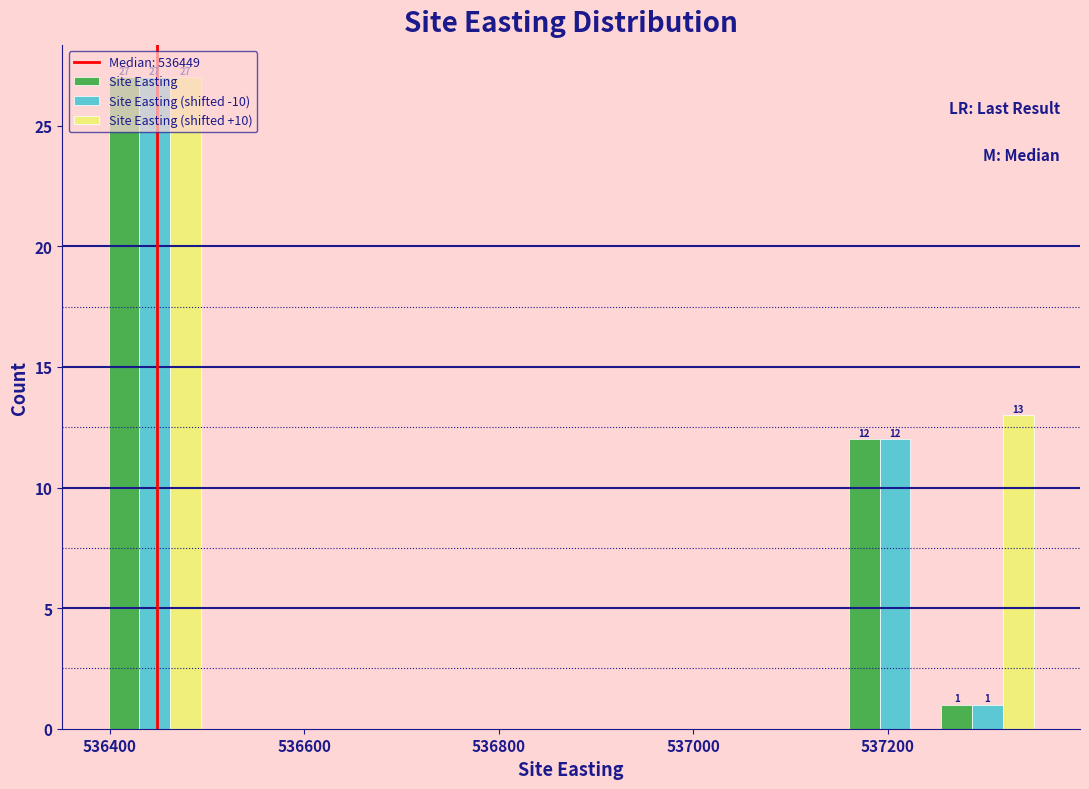

In the Site Easting (shifted -10) series, which range on the x-axis has the tallest bar?

536400 to 536500